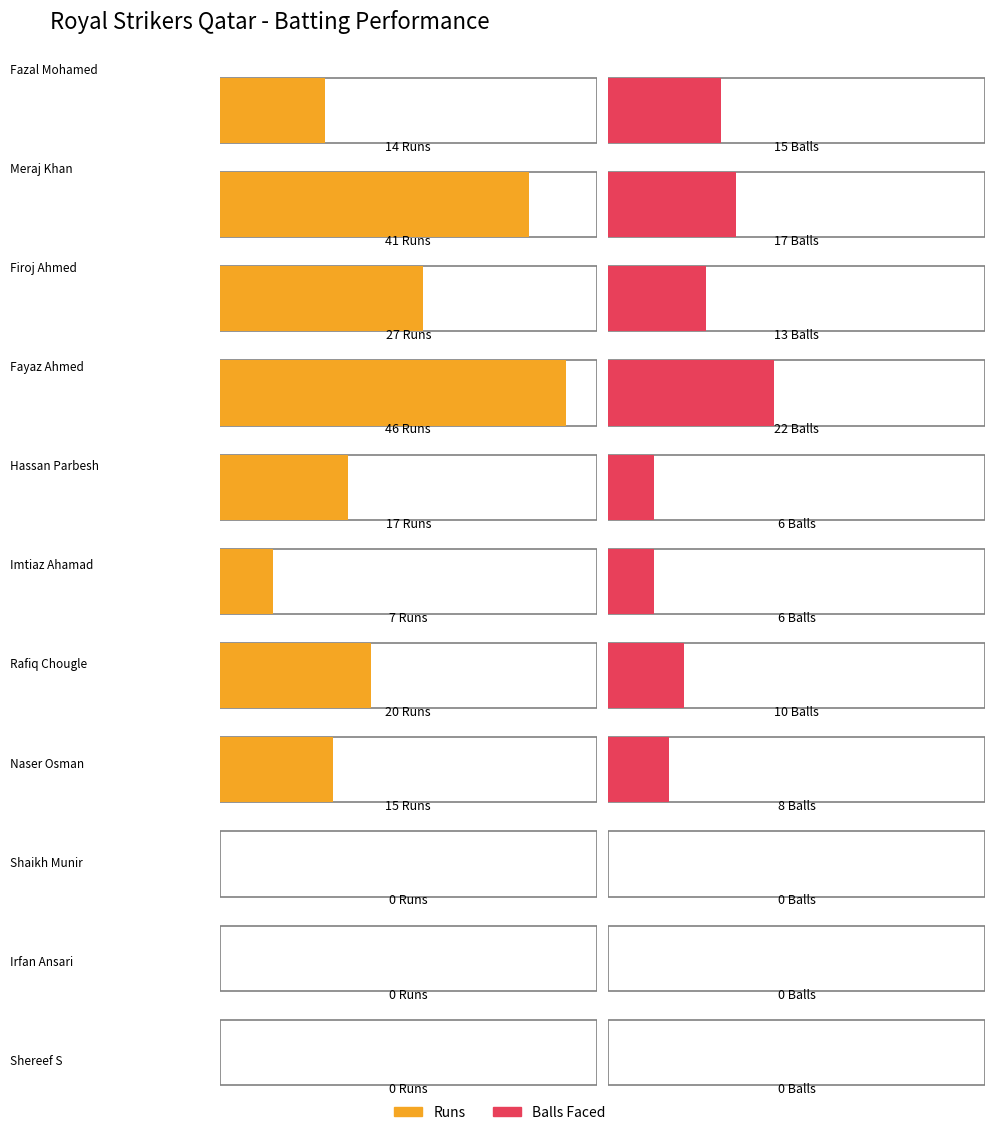

Which series has the largest range (max minus min)?

Runs